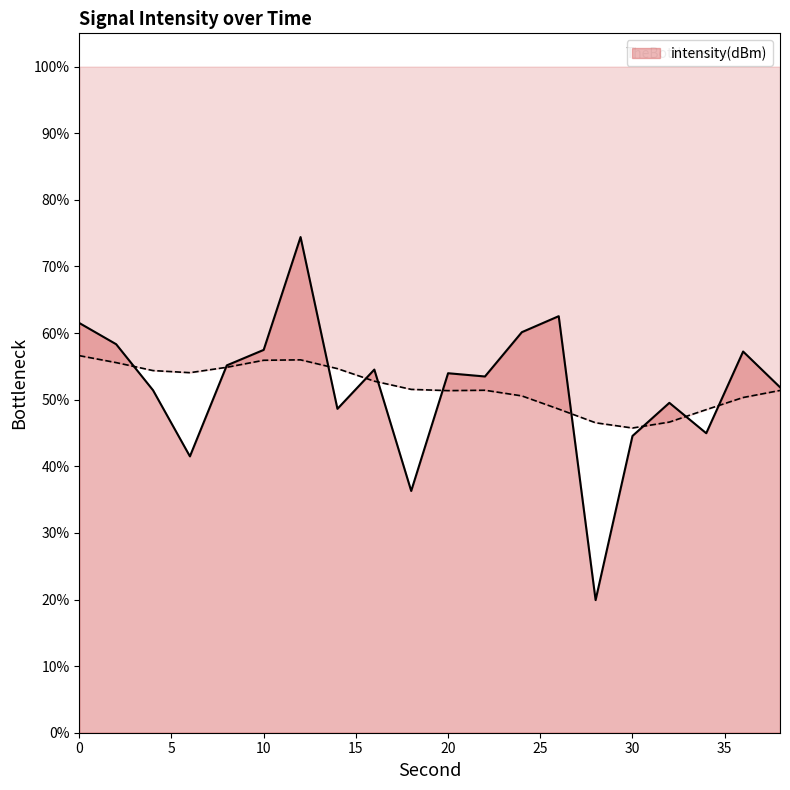

Between 16 and 28, which is larger?

16